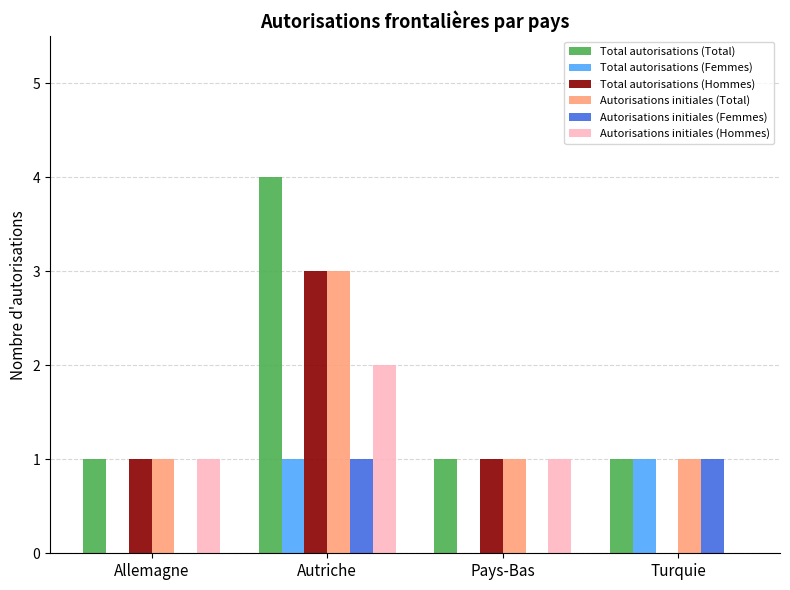

The value of Autorisations initiales (Femmes) at Autriche is 1. True or false?

True